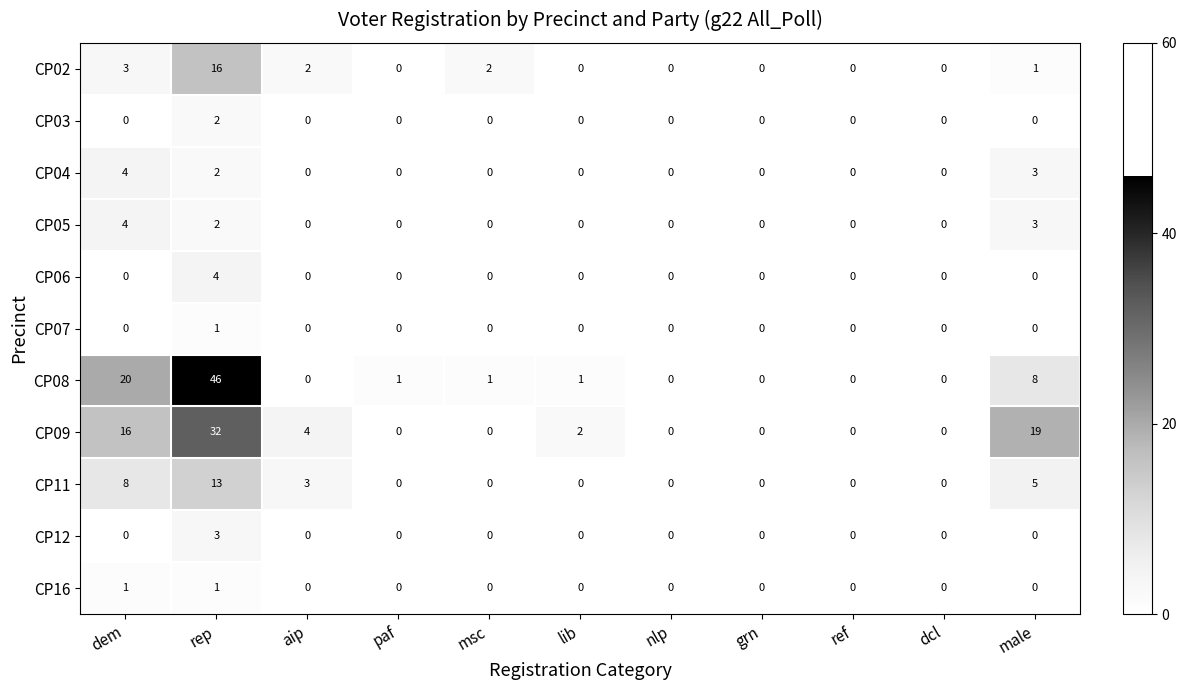

At which category does the chart reach its peak across all series?

rep